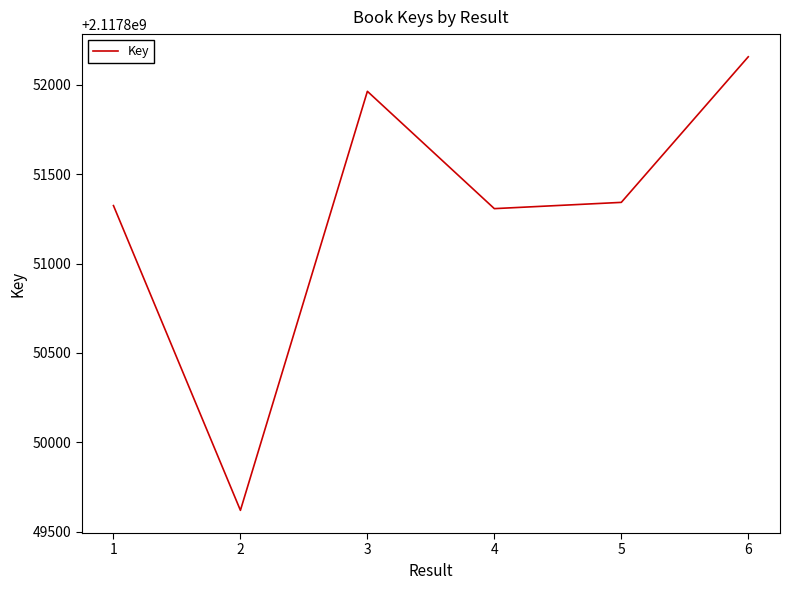

At which category does the chart reach its peak across all series?

6